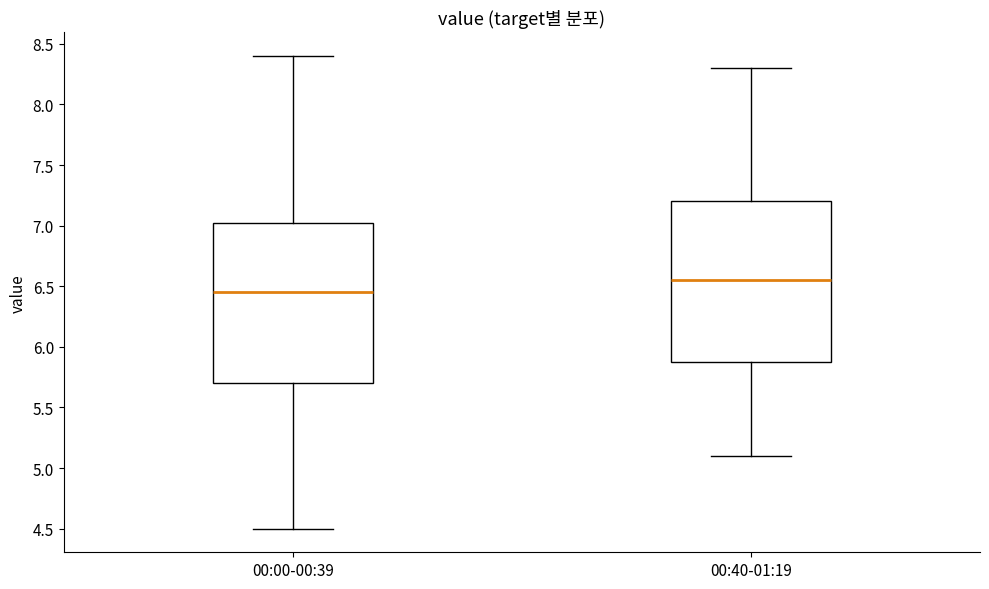

Reading left to right, transcribe this box plot: for each box, give where its median line is, the range the box spans, and where its two whiskers end, as read against the y-axis. The values are not printed on the chart, so give them approximately, as read against the axis.

00:00-00:39: median 6.45, box 5.70 to 7.05, whiskers 4.50 to 8.40
00:40-01:19: median 6.55, box 5.90 to 7.20, whiskers 5.10 to 8.30